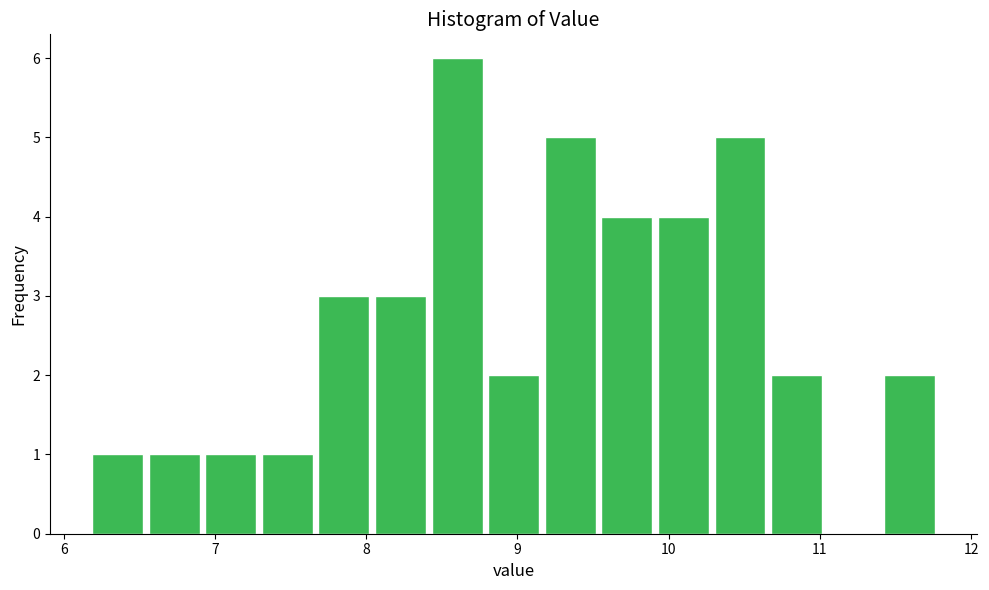

Read against the x-axis, roughly where is the centre of the tallest bar?

8.6